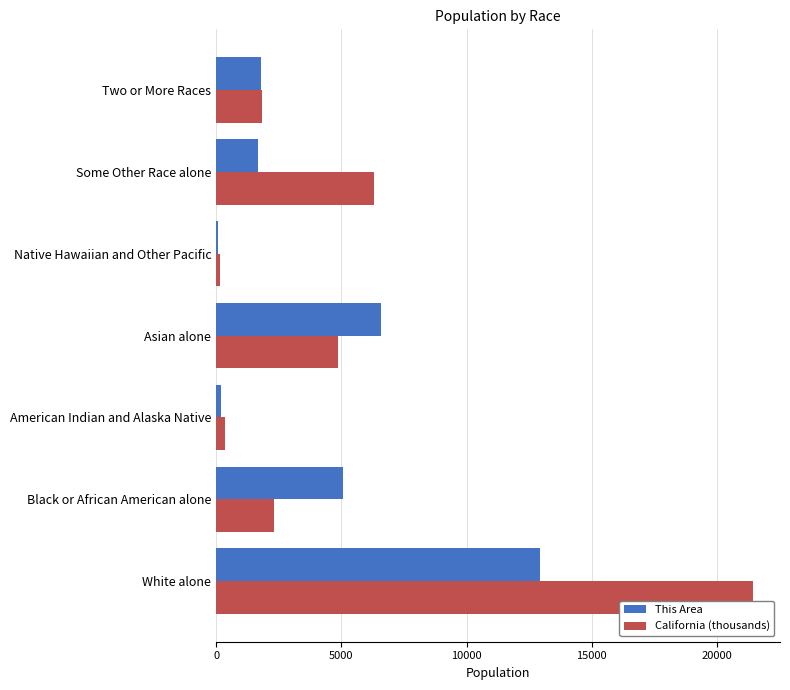

What is the difference between the second highest and minimum values in the This Area series?

6484.0